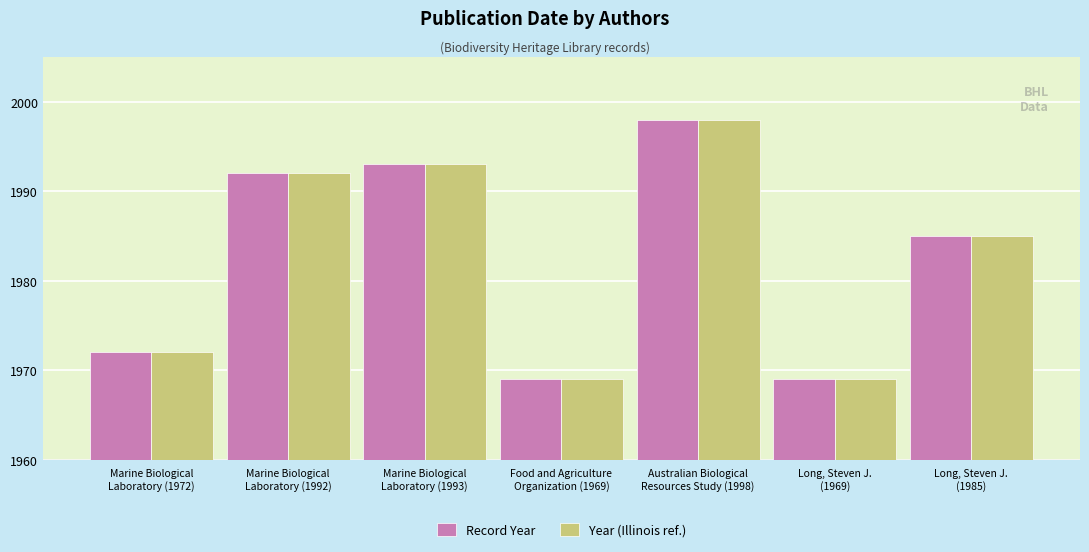

What is the difference between the Year (Illinois ref.) values at Marine Biological
Laboratory (1972) and Long, Steven J.
(1969)?

3